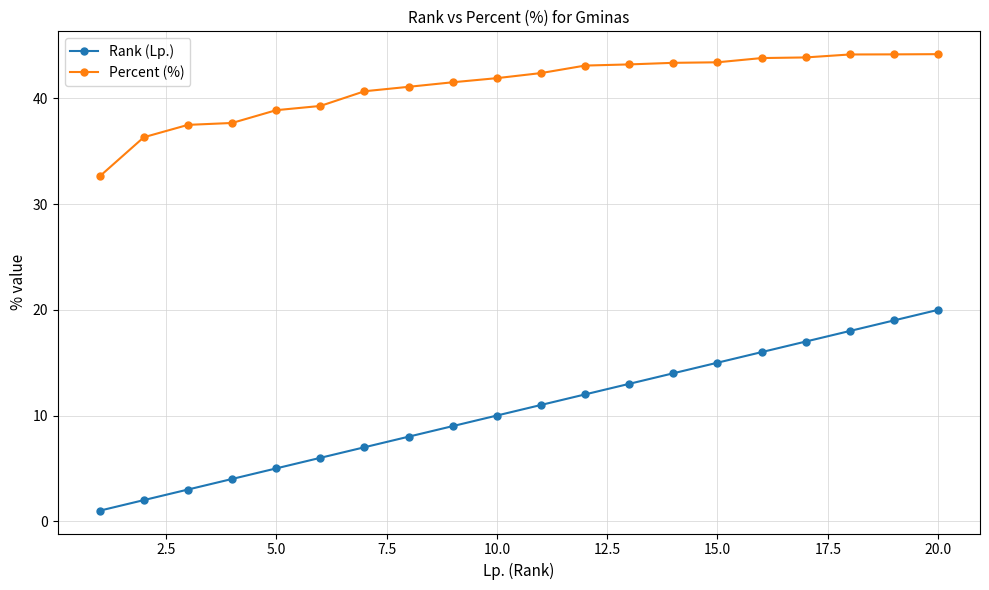

What is the sum of all Percent (%) values?

823.3